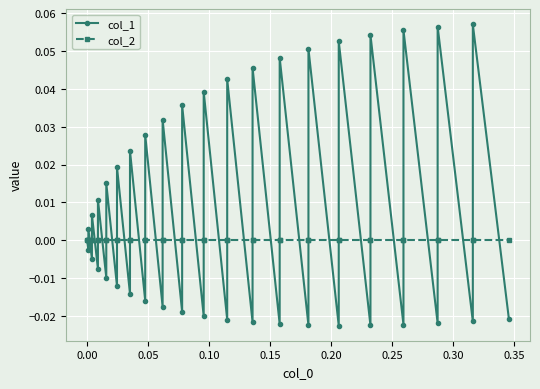

In col_1, how many points are lower than both neighbors (excluding endpoints)?

19